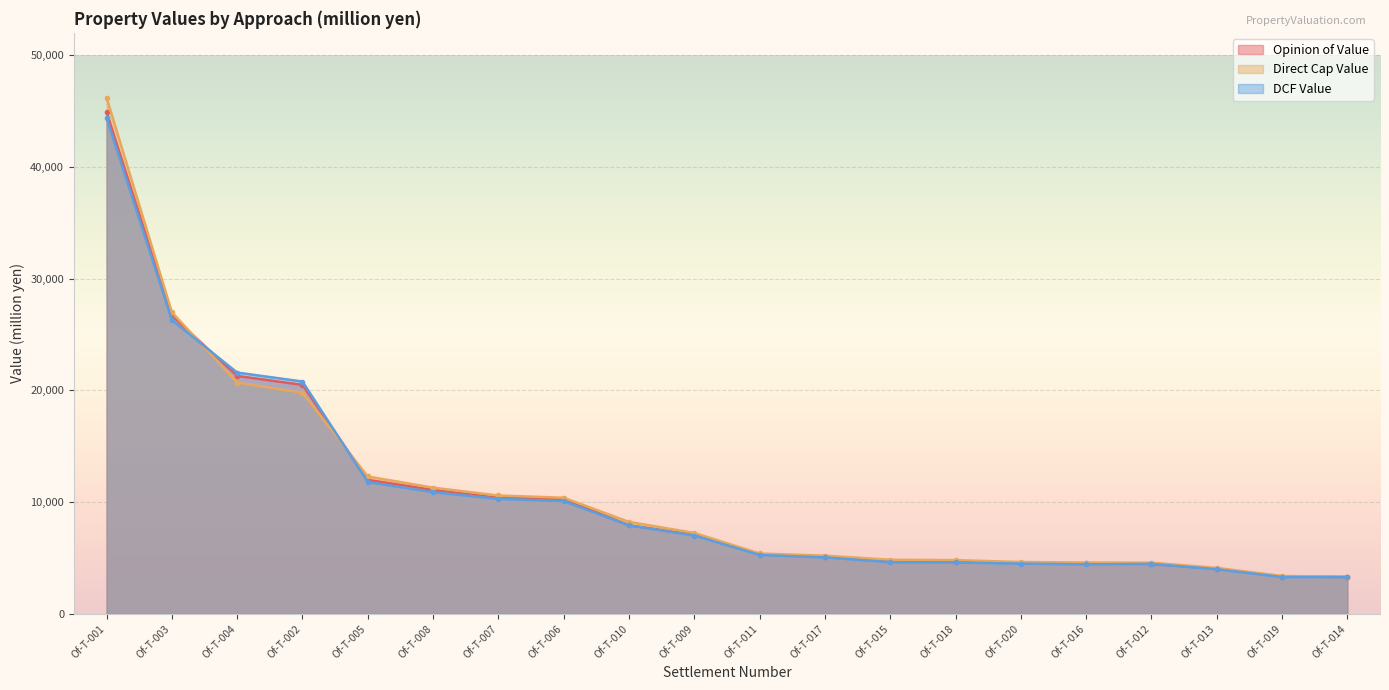

Rank the series by their maximum value, from highest to lowest.

Direct Cap Value, Opinion of Value, DCF Value